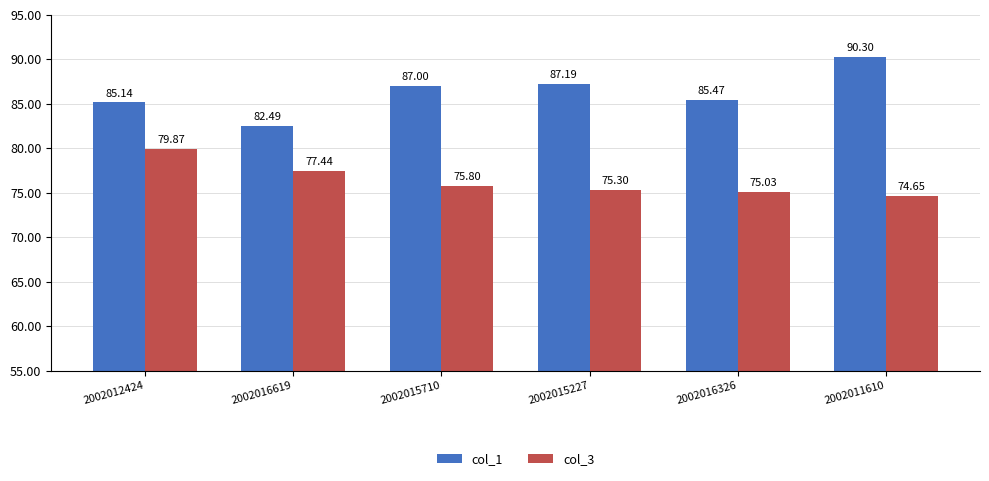

True or false: col_1 has a value of 127.3 at 2002012424.

False